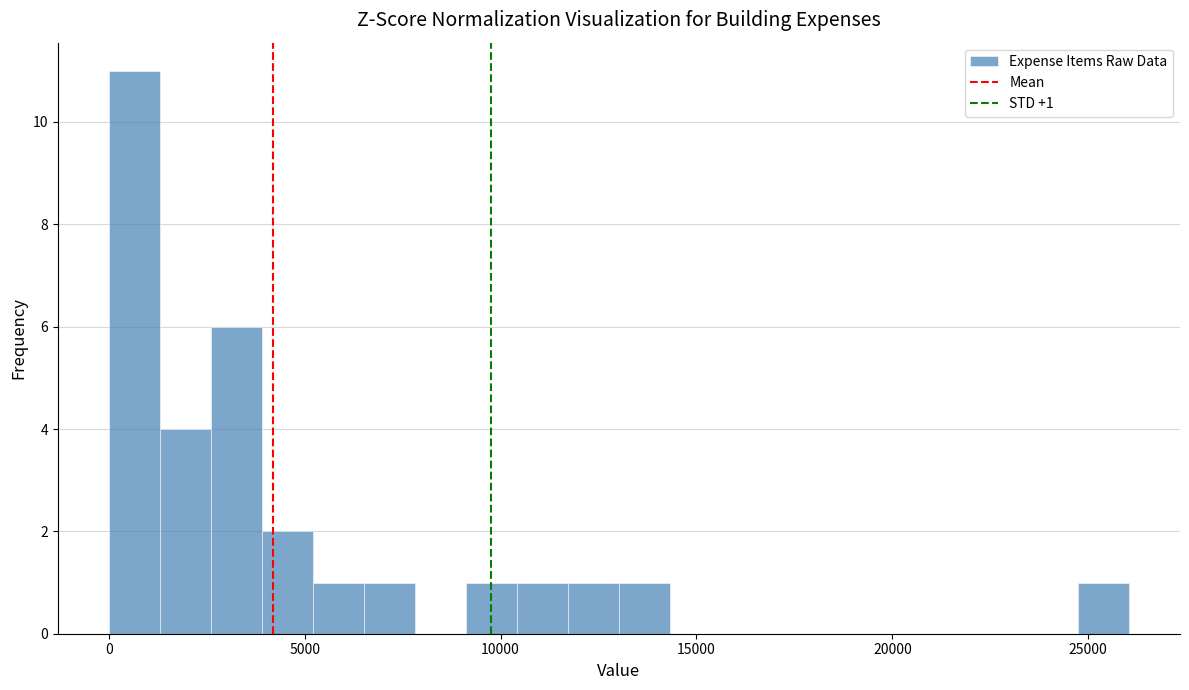

Around what value on the x-axis is the tallest bar? Give the approximate position of its centre, as read against the axis.

500